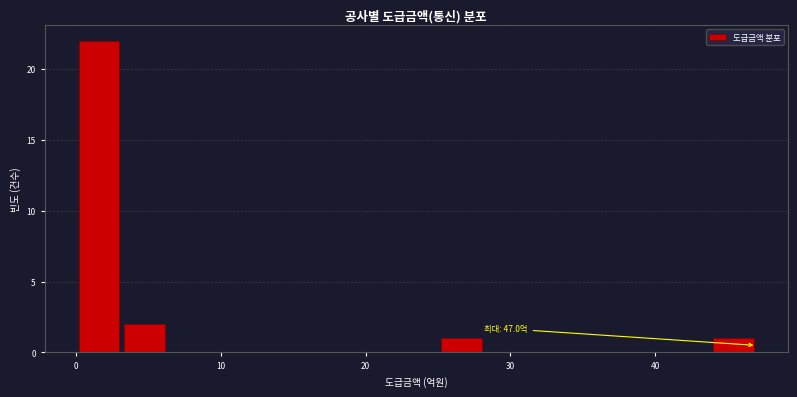

Around what value on the x-axis is the tallest bar? Give the approximate position of its centre, as read against the axis.

2